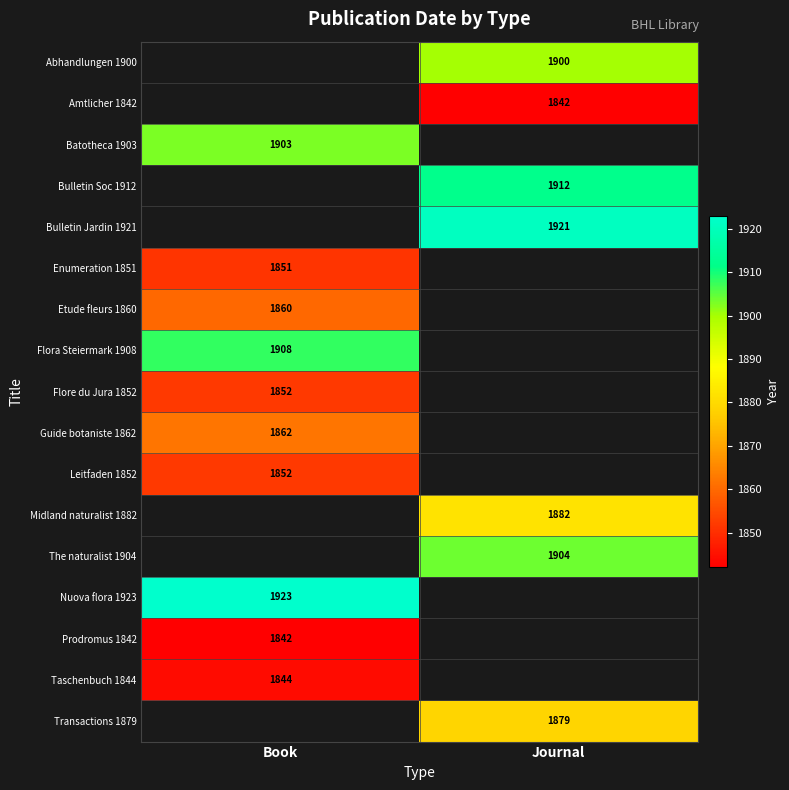

Is the value of Bulletin Jardin 1921 at Journal greater than the value of Enumeration 1851 at Book?

Yes